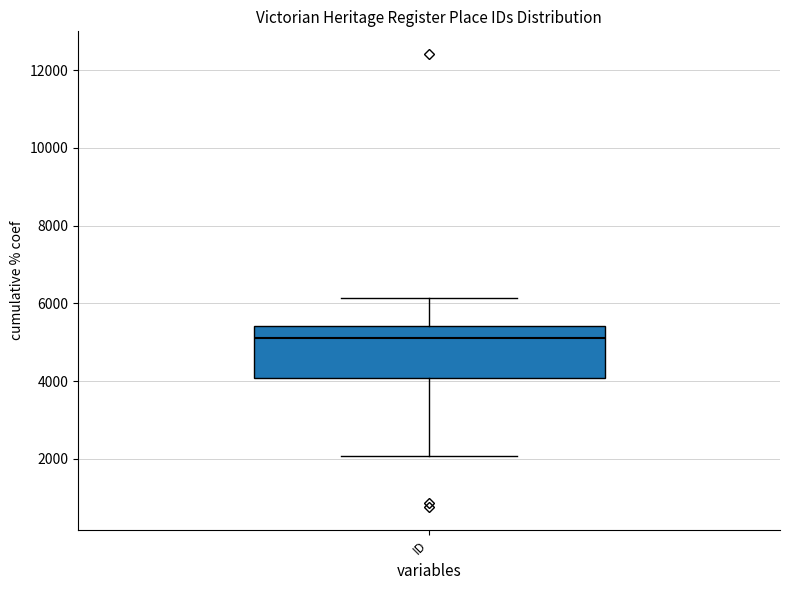

Transcribe this box plot: give where the median line is, the range the box spans, and where the two whiskers end, as read against the y-axis. The values are not printed on the chart, so give them approximately, as read against the axis.

median 5200, box 4000 to 5400, whiskers 2000 to 6200